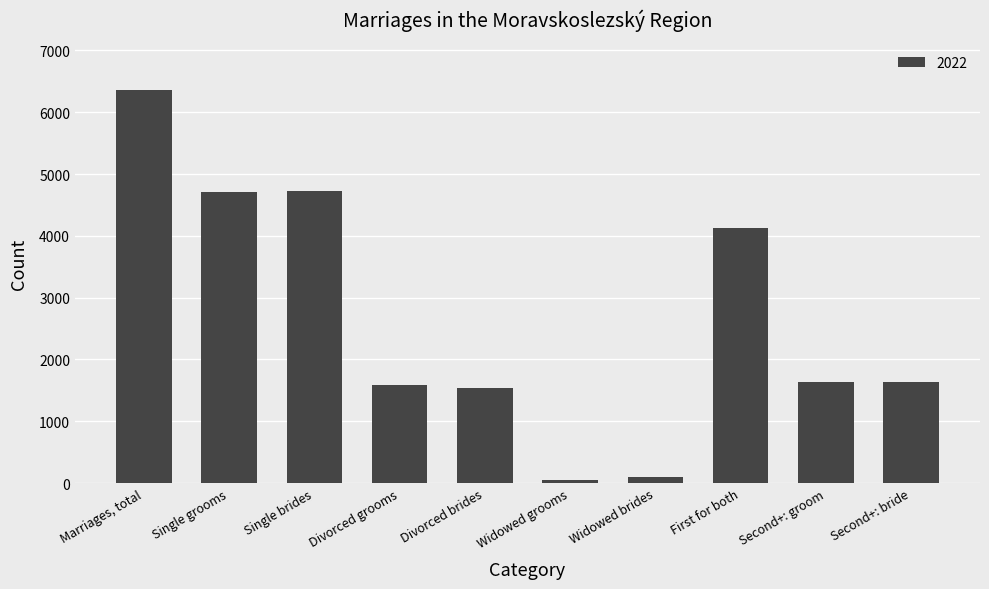

At which label is the value closest to 3204?

First for both